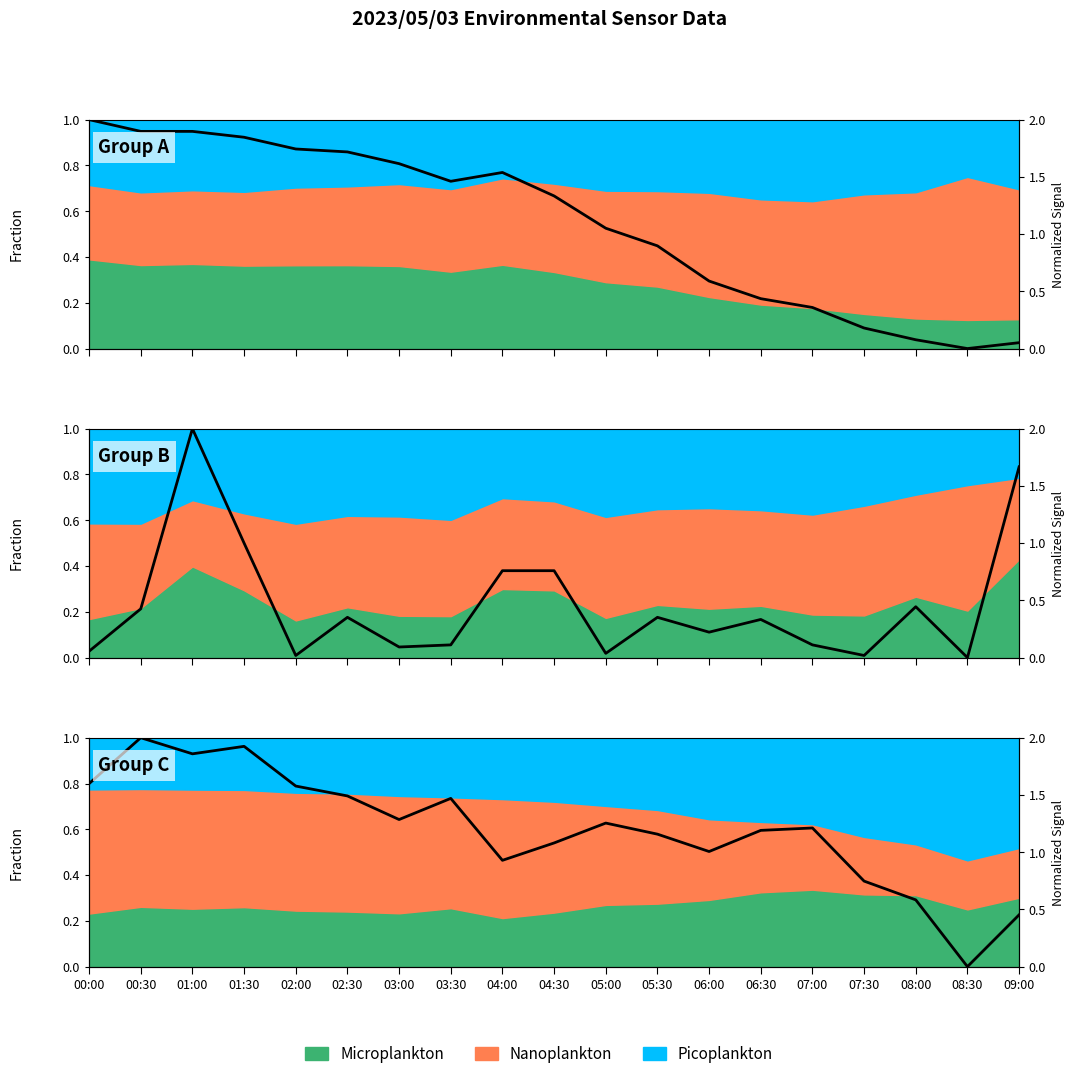

Reading right to left, extract all data points from this chart.

09:00=0.2	08:30=0.0	08:00=0.3	07:30=0.4	07:00=0.6	06:30=0.6	06:00=0.5	05:30=0.6	05:00=0.6	04:30=0.5	04:00=0.5	03:30=0.7	03:00=0.6	02:30=0.7	02:00=0.8	01:30=1.0	01:00=0.9	00:30=1.0	00:00=0.8